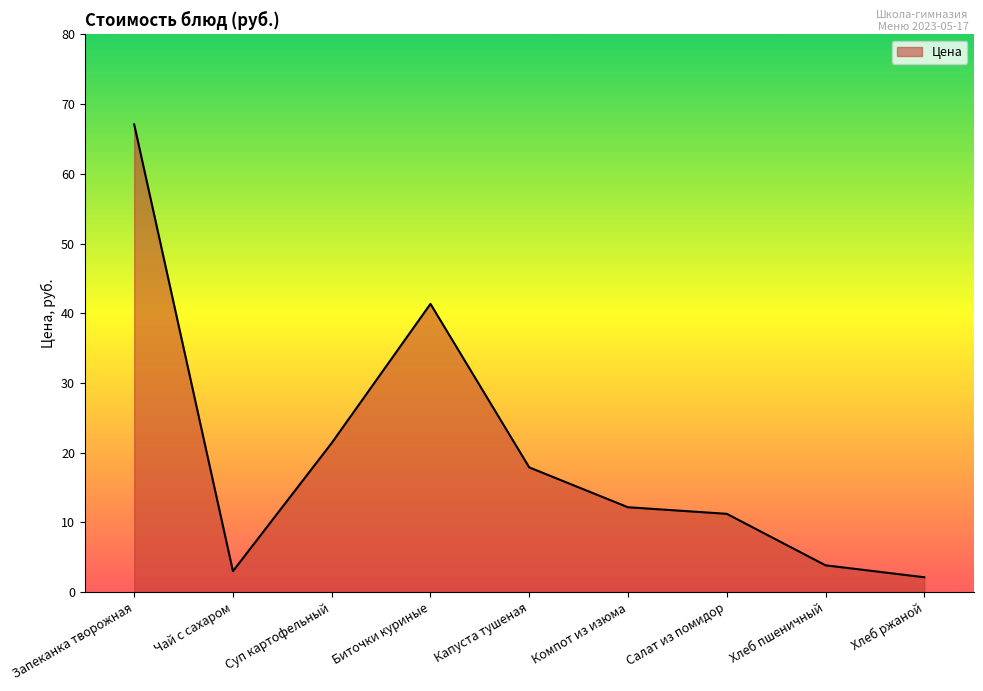

List the labels in order of value, largest first.

Запеканка творожная, Биточки куриные, Суп картофельный, Капуста тушеная, Компот из изюма, Салат из помидор, Хлеб пшеничный, Чай с сахаром, Хлеб ржаной